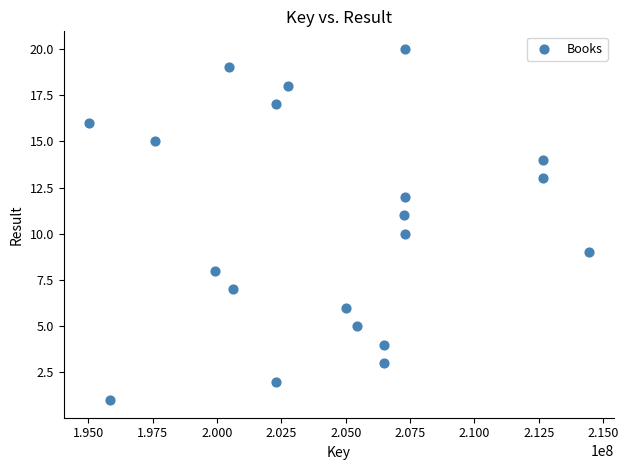

What is the range of X values (max minus min)?

19419823